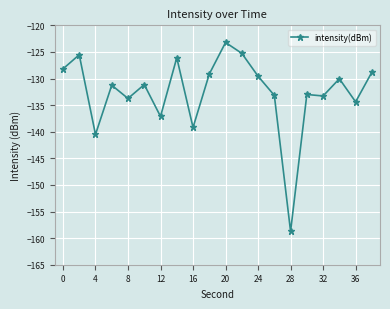

What is the value of the 9th point from the left?

-139.2